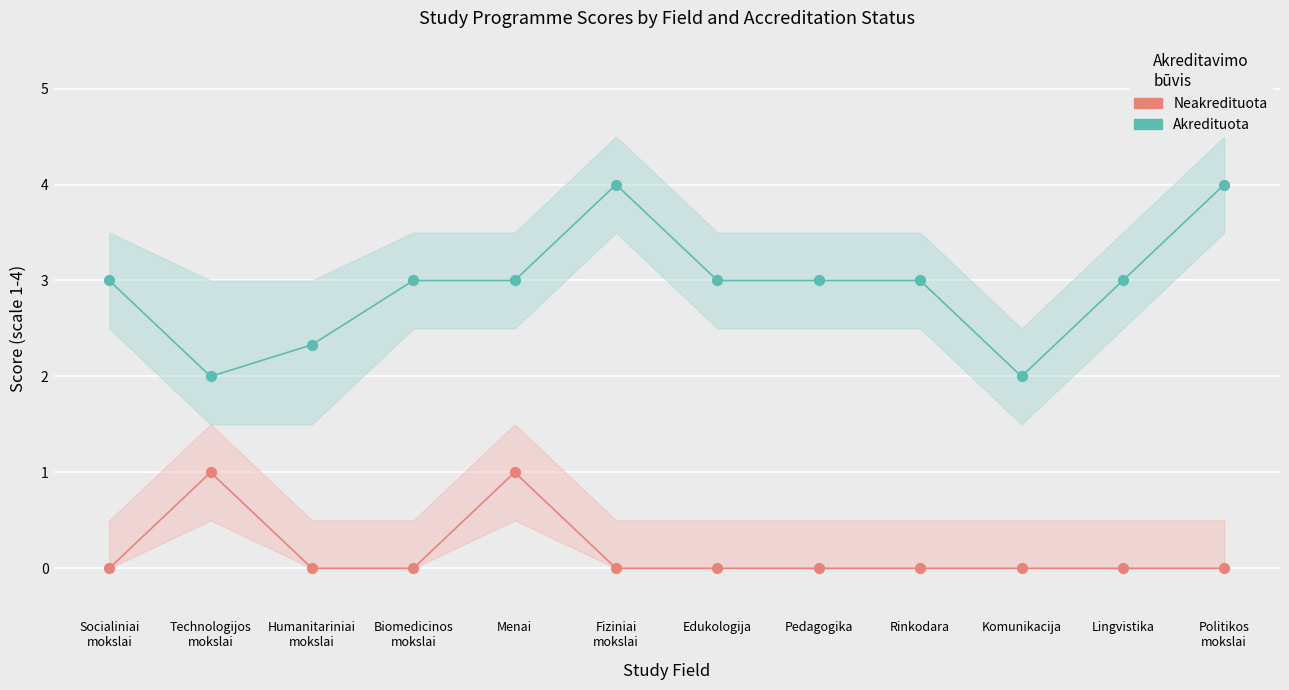

What are all the series names shown in the legend?

Akredituota, Neakredituota